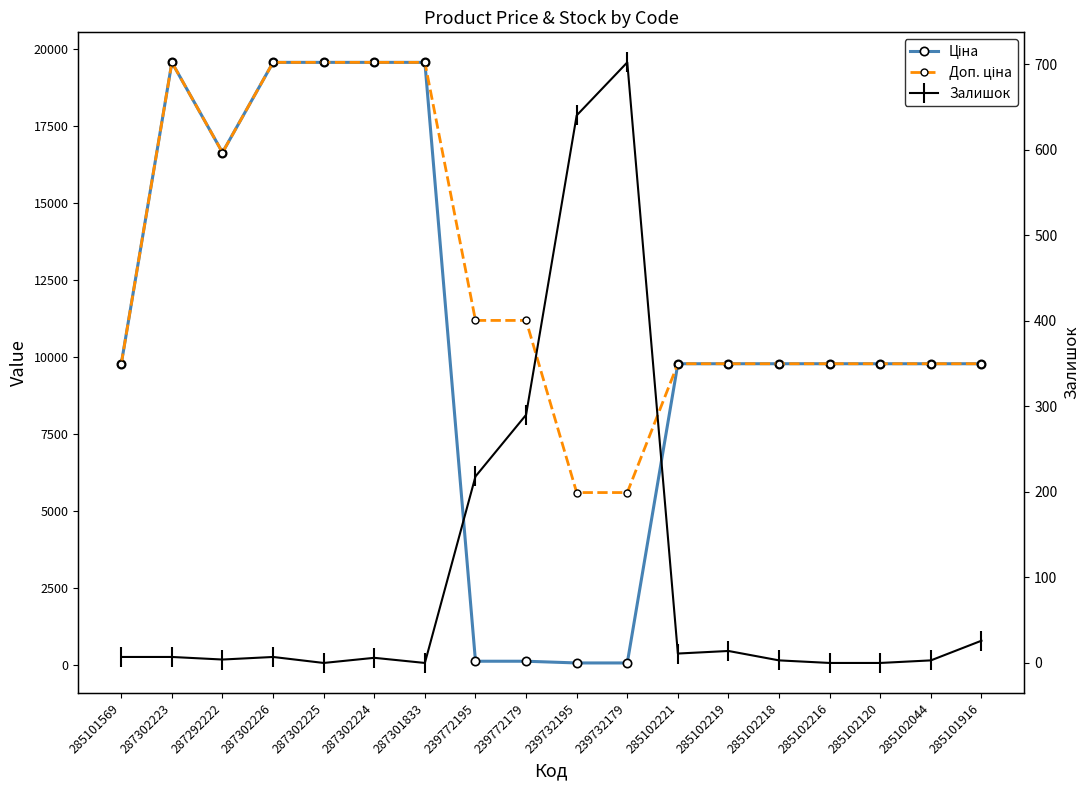

What is the sum of all Залишок values?

1938.0